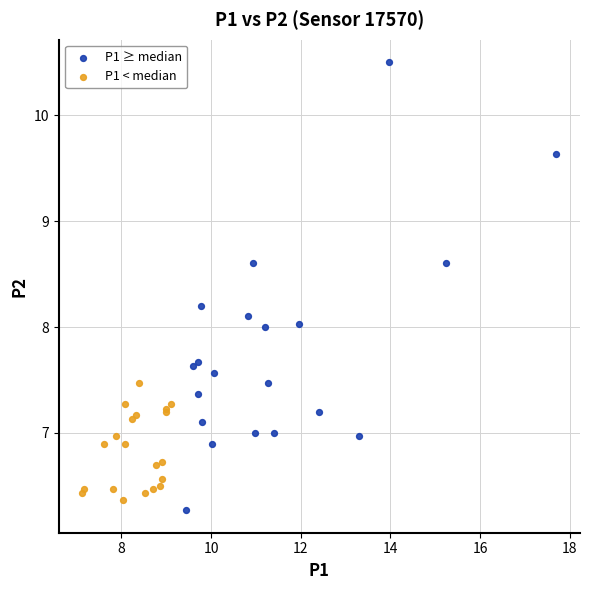

Which series has the widest spread of Y values?

P1 ≥ median